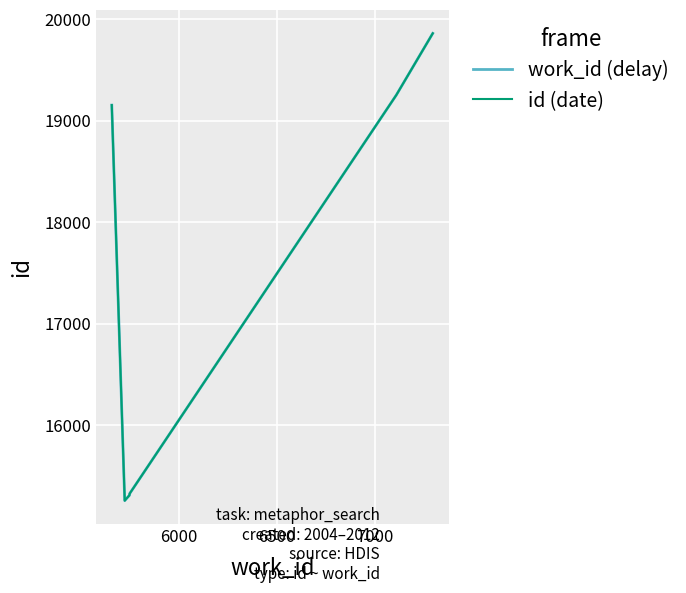

What are all the series names shown in the legend?

work_id (delay), id (date)